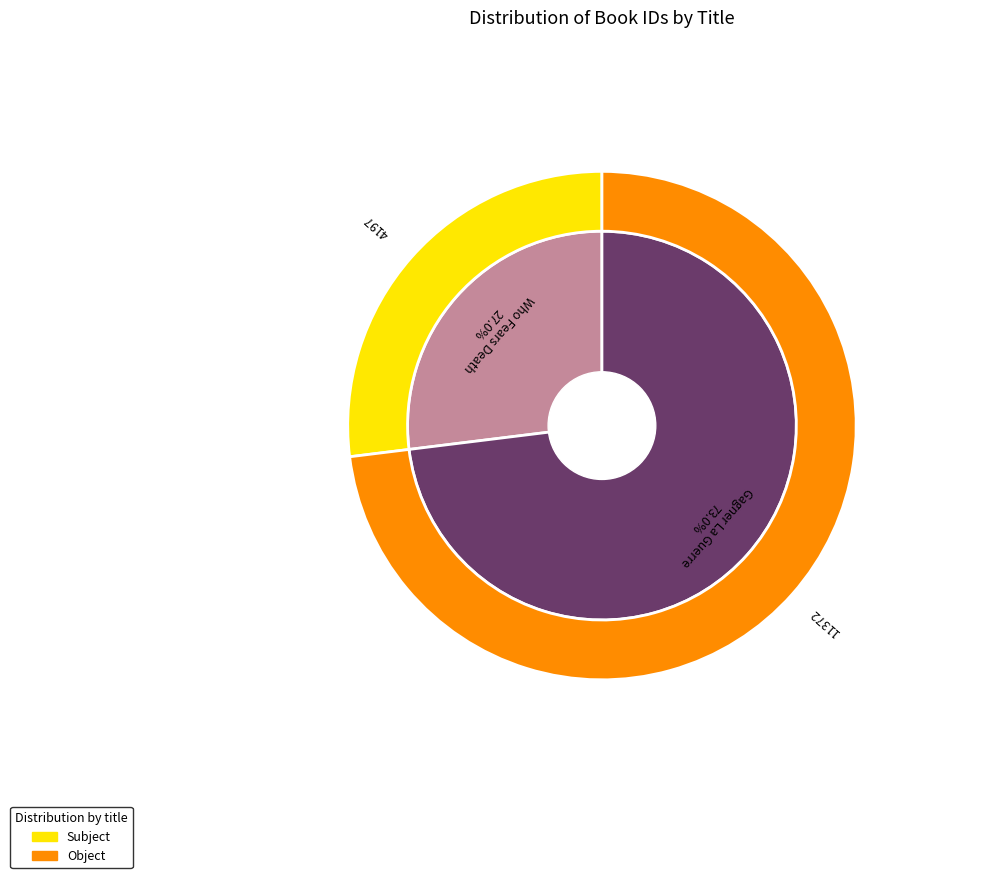

What percentage is the Who Fears Death slice, to the nearest percent?

27%